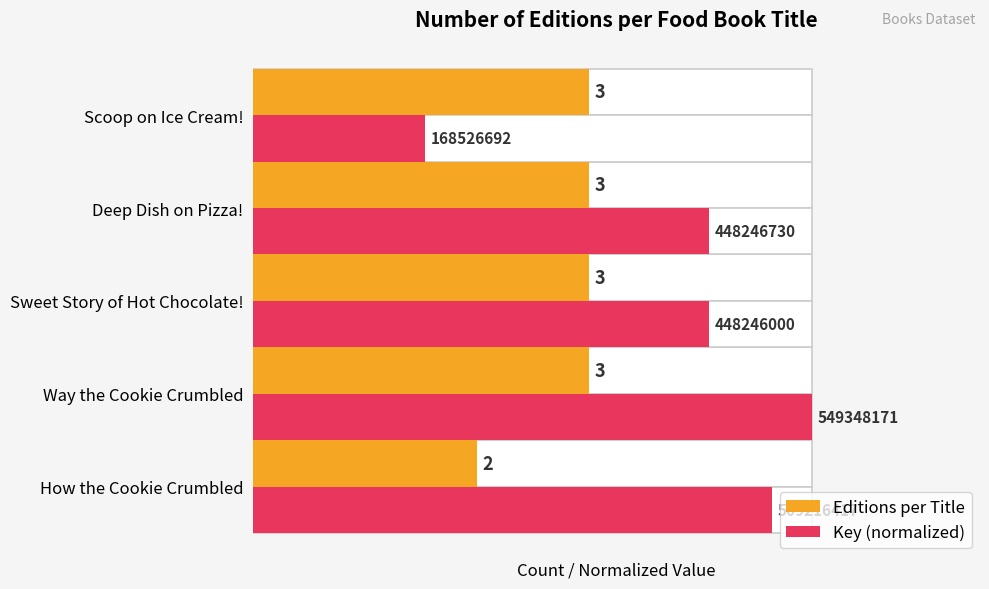

Are the bars grouped side by side (vs. stacked)?

Yes